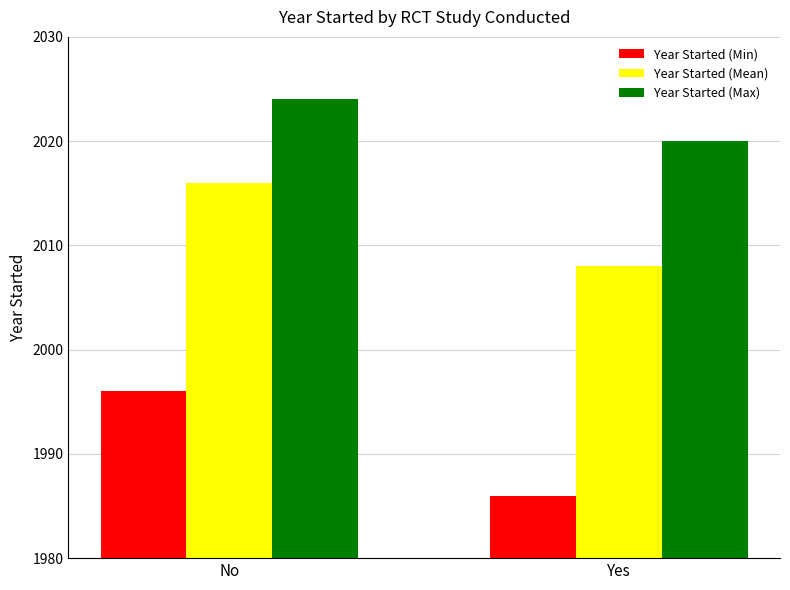

Which series has the largest range (max minus min)?

Year Started (Min)